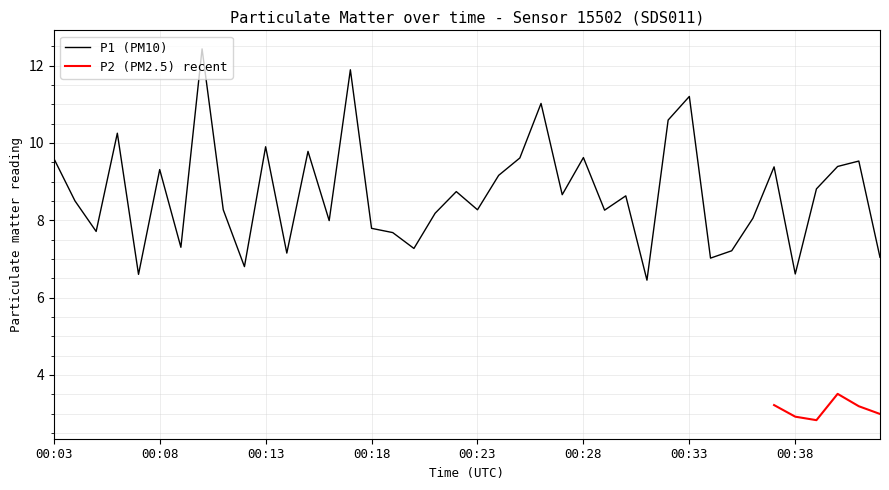

Is it true that P1 (PM10) equals 5.2 at 00:23?

False